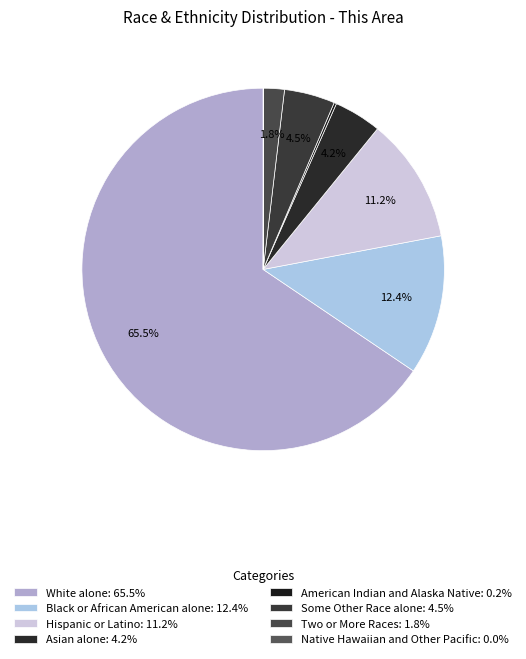

To the nearest percent, what portion does White alone represent?

66%